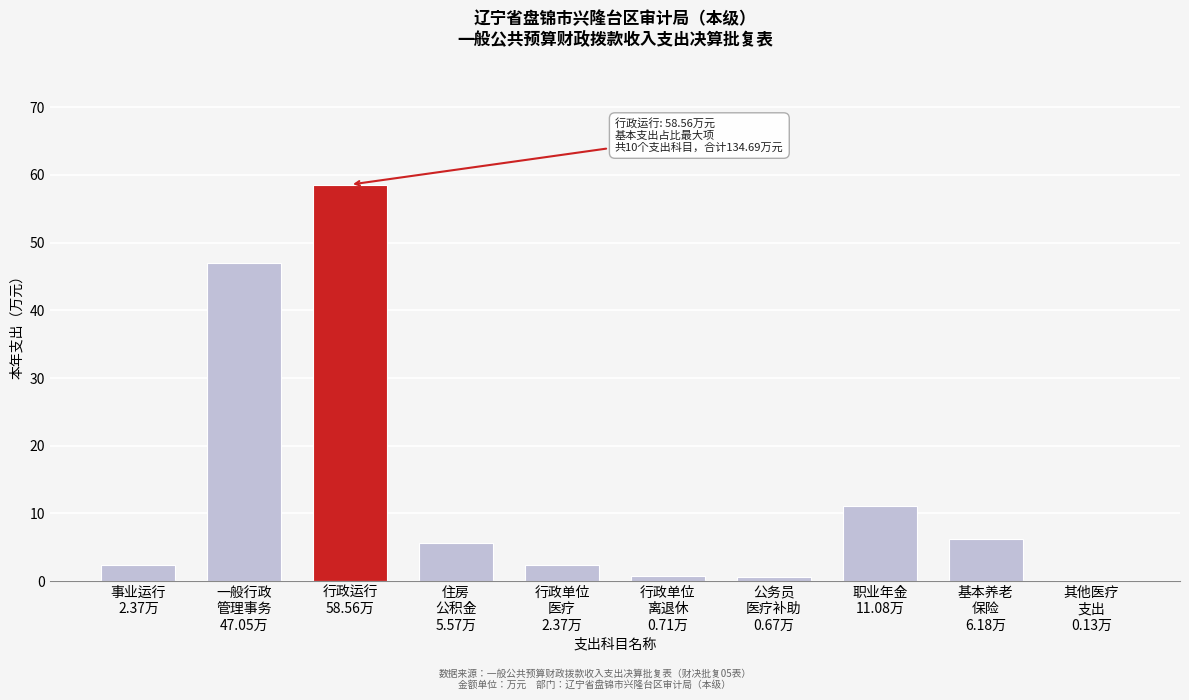

What is the greatest value displayed?

58.6